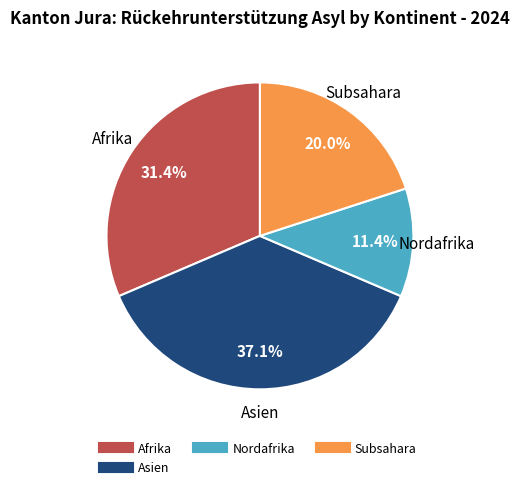

Is there any slice that represents more than half of the pie?

No